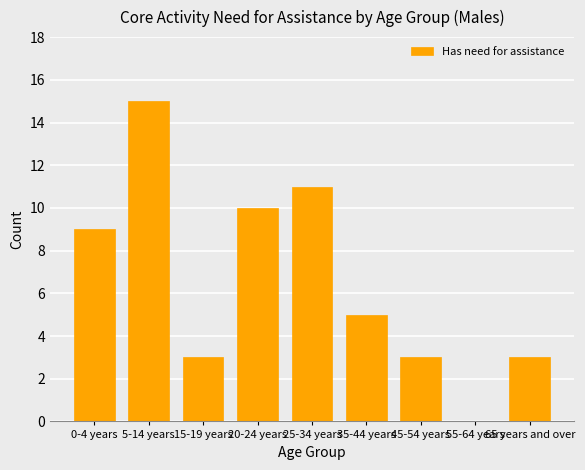

Reading left to right, what are all the values shown in this chart?

0-4 years=9	5-14 years=15	15-19 years=3	20-24 years=10	25-34 years=11	35-44 years=5	45-54 years=3	55-64 years=0	65 years and over=3